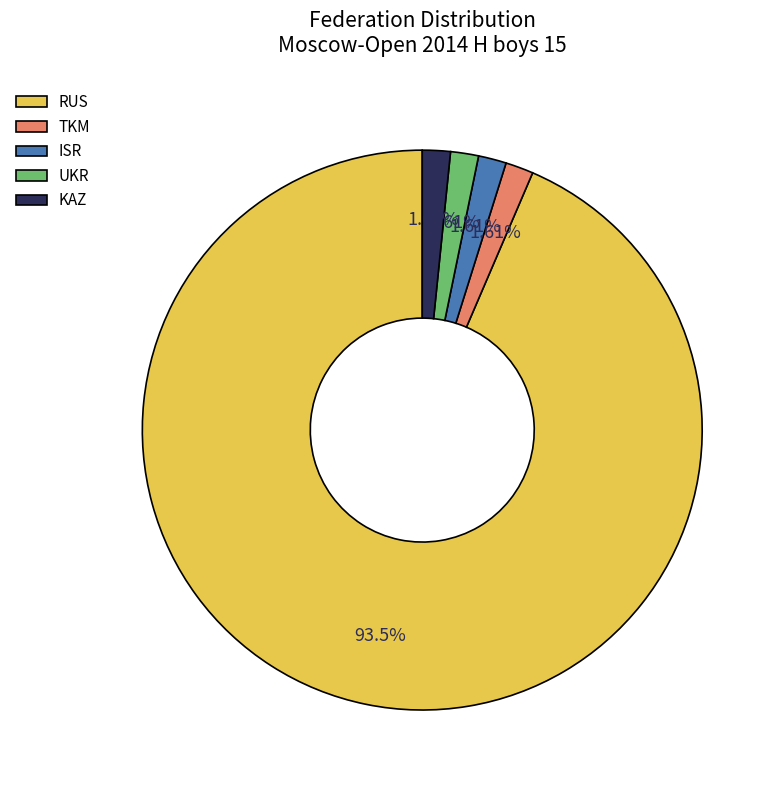

Approximately how many times larger is the value at UKR compared to ISR?

1.0